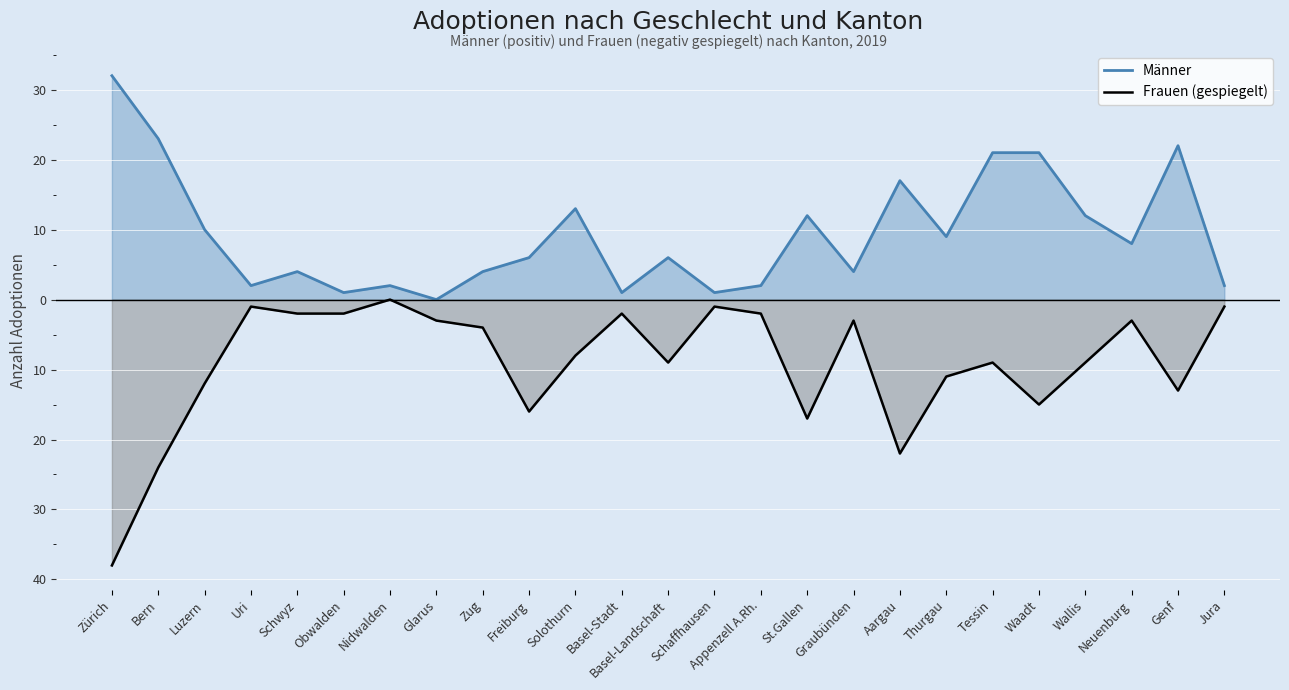

The Männer series shows 6 at Basel-Landschaft. True or false?

True